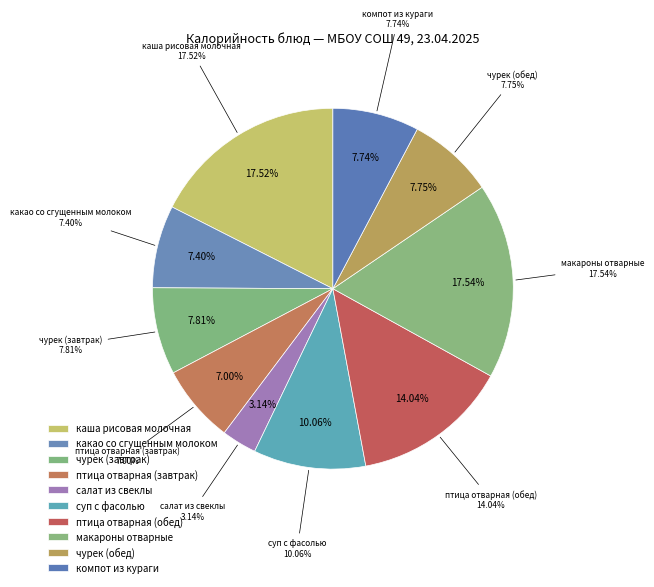

To the nearest percent, what is the difference between the largest and smallest slice percentages?

14%